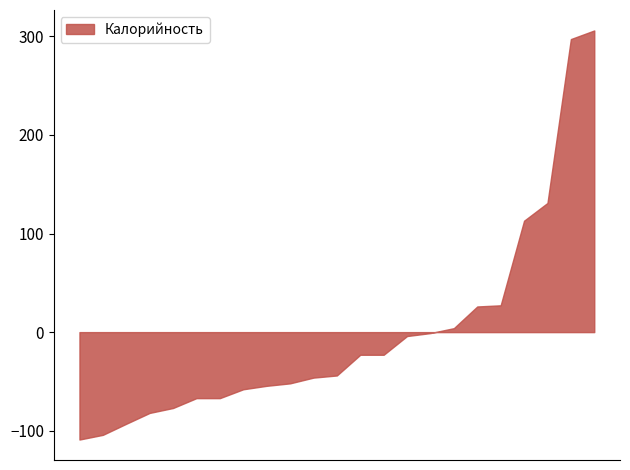

What is the difference between the maximum and minimum values?

415.0